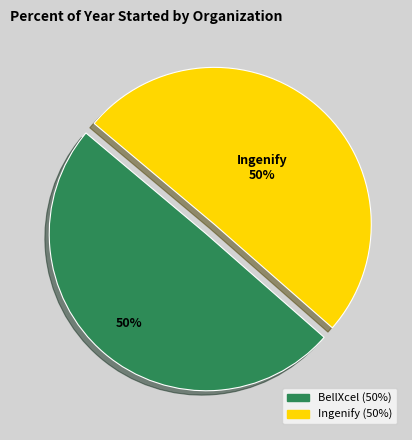

What is the ratio of the value at Ingenify to the value at BellXcel?

1.0